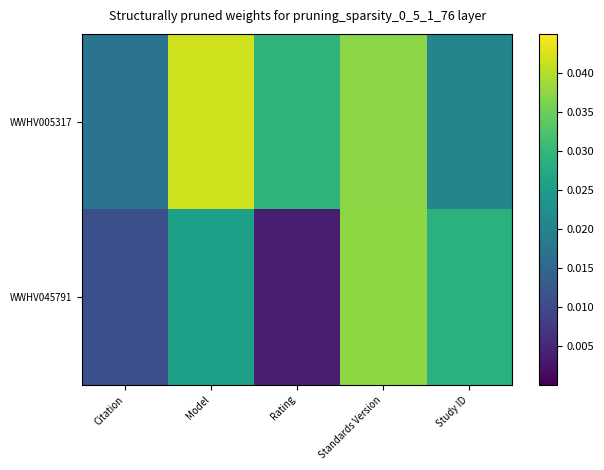

List the series in order of their peak value, highest first.

WWHV005317, WWHV045791